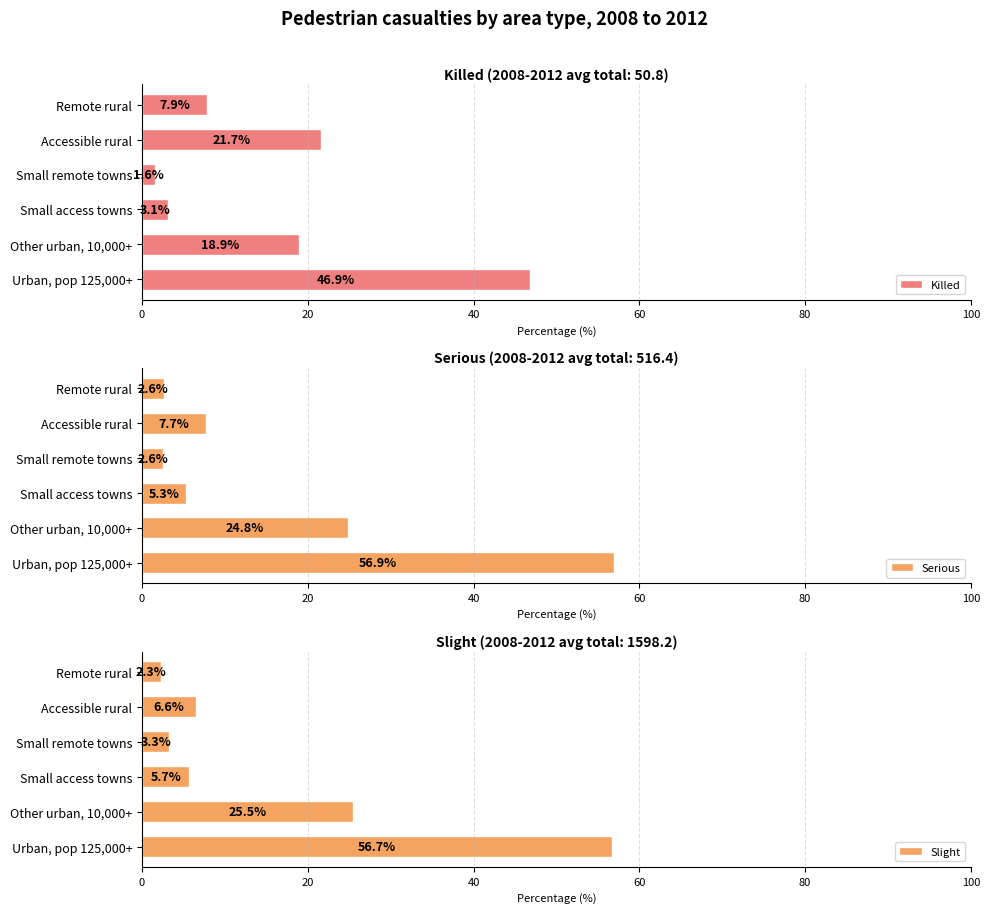

What is the average value of the Serious series?

16.7